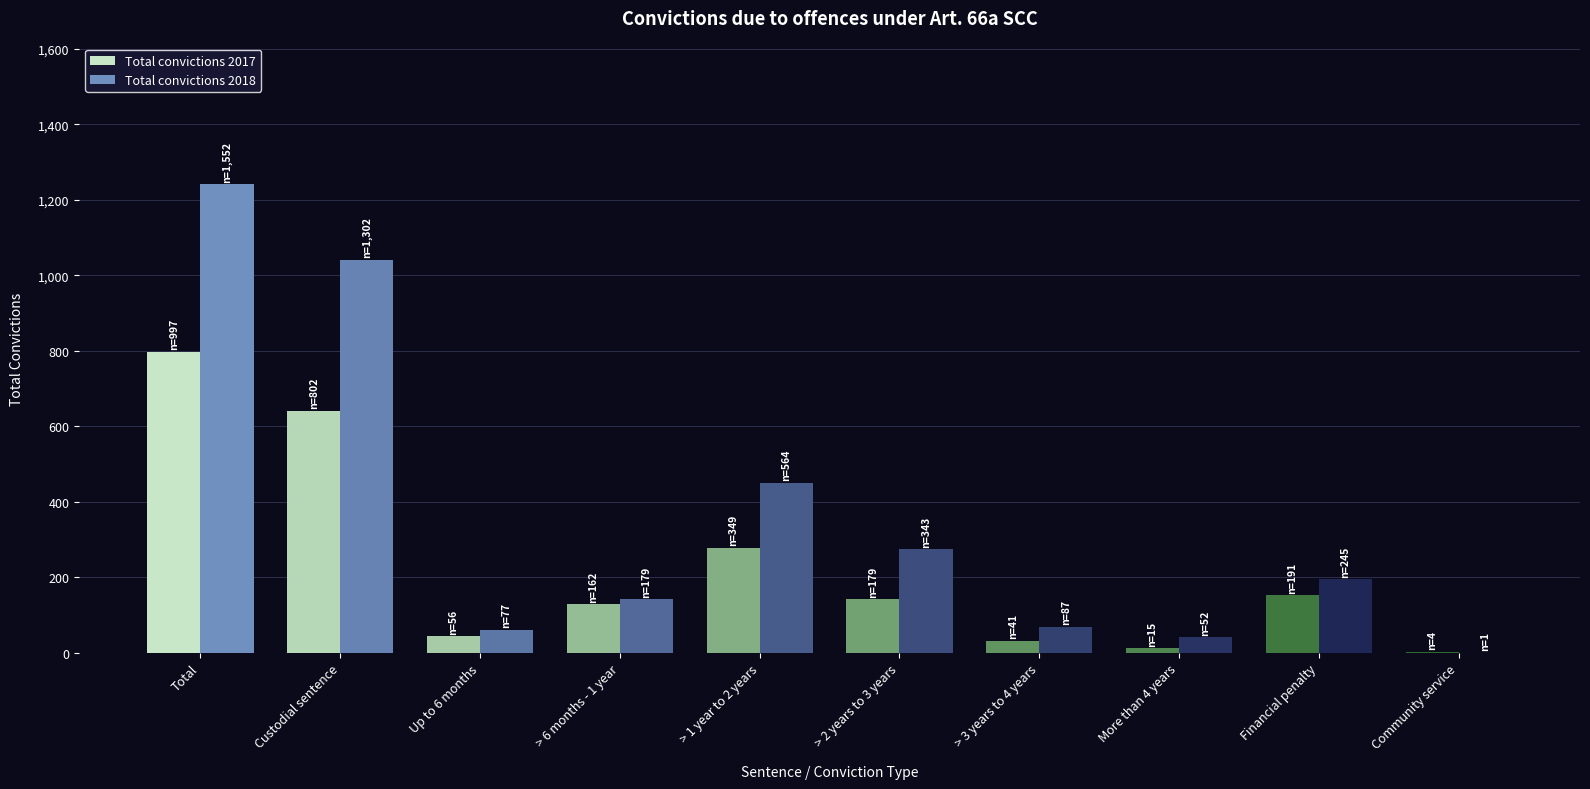

What is the value of the Total convictions 2018 bar at the 6th from the left?

343